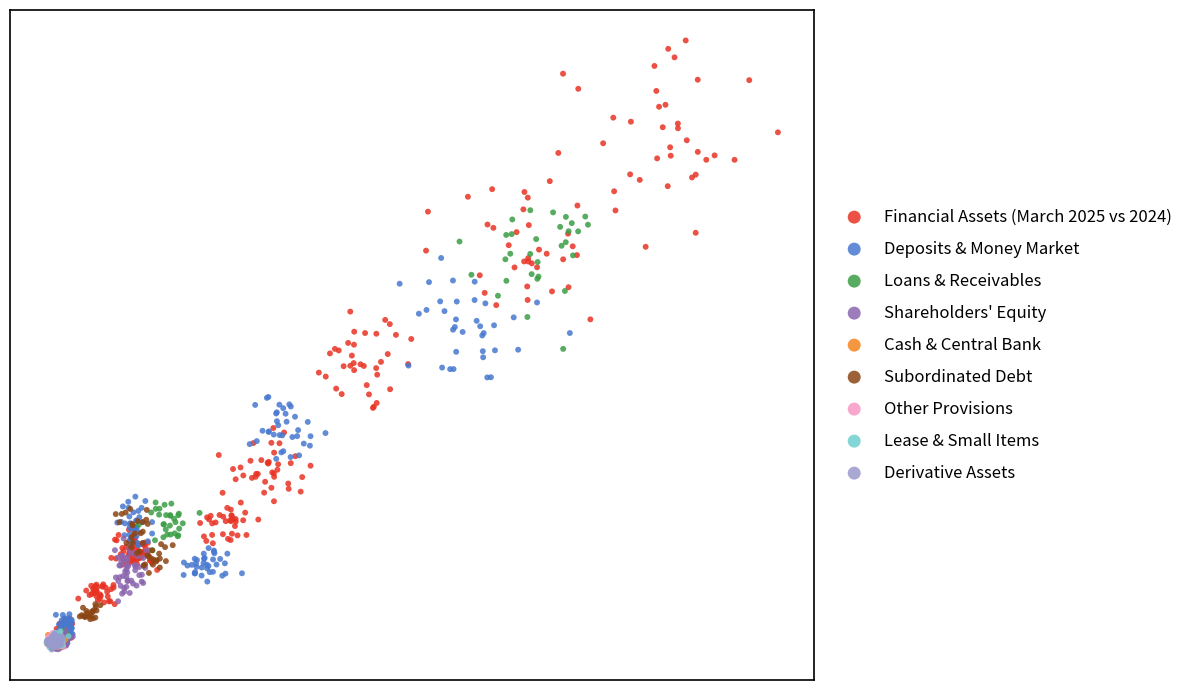

Which series reaches the maximum Y coordinate?

Financial Assets (March 2025 vs 2024)